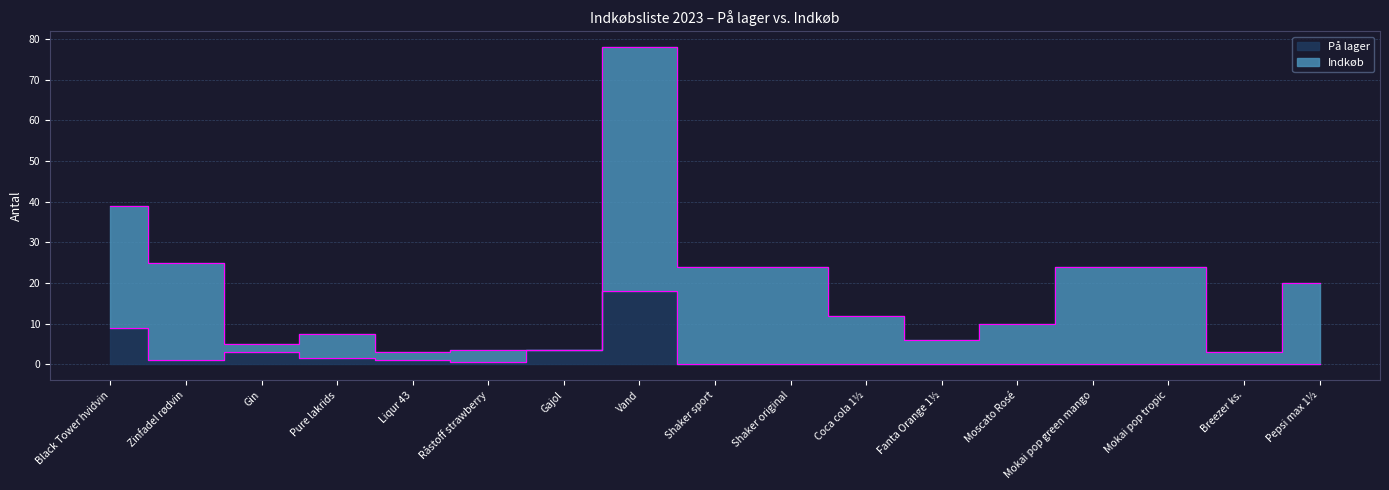

Between Pure lakrids and Shaker sport, which series saw the biggest shift?

Indkøb